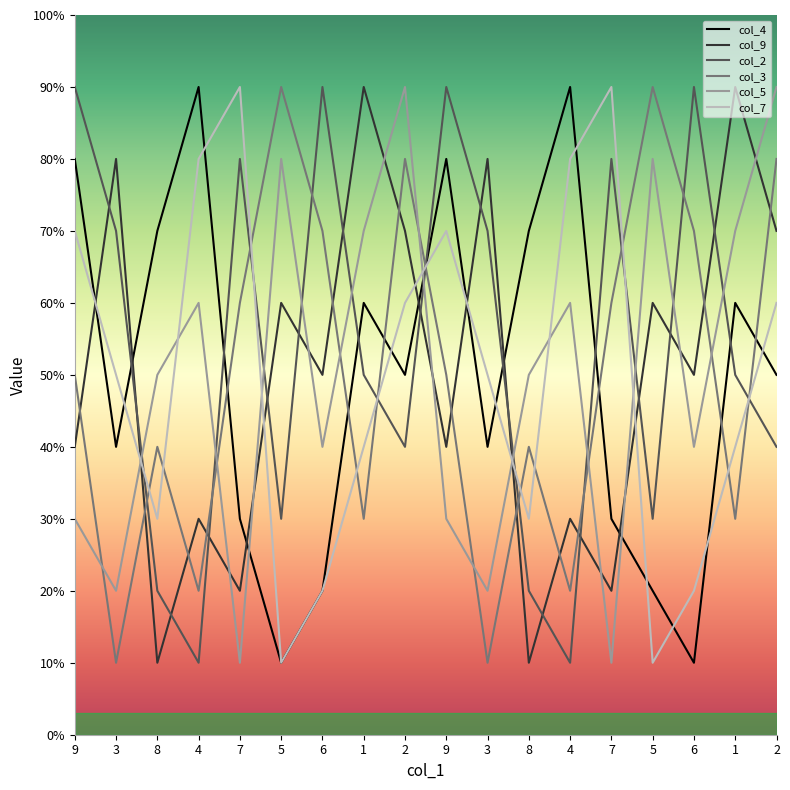

Which series changed the most between 4 and 7?

col_2